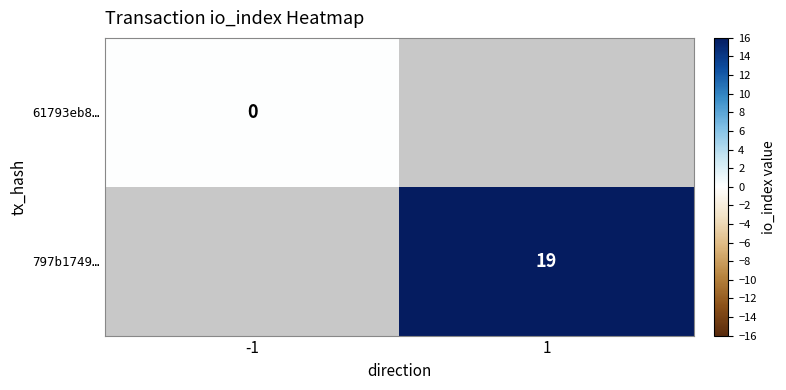

True or false: 797b1749… has a value of 10 at 1.

False